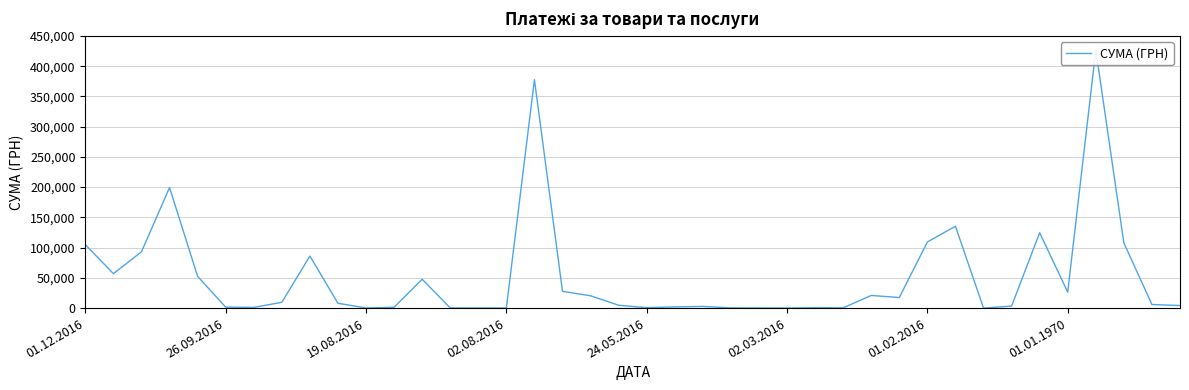

What is the change in value from 01.02.2016 to 31?

+134134.8